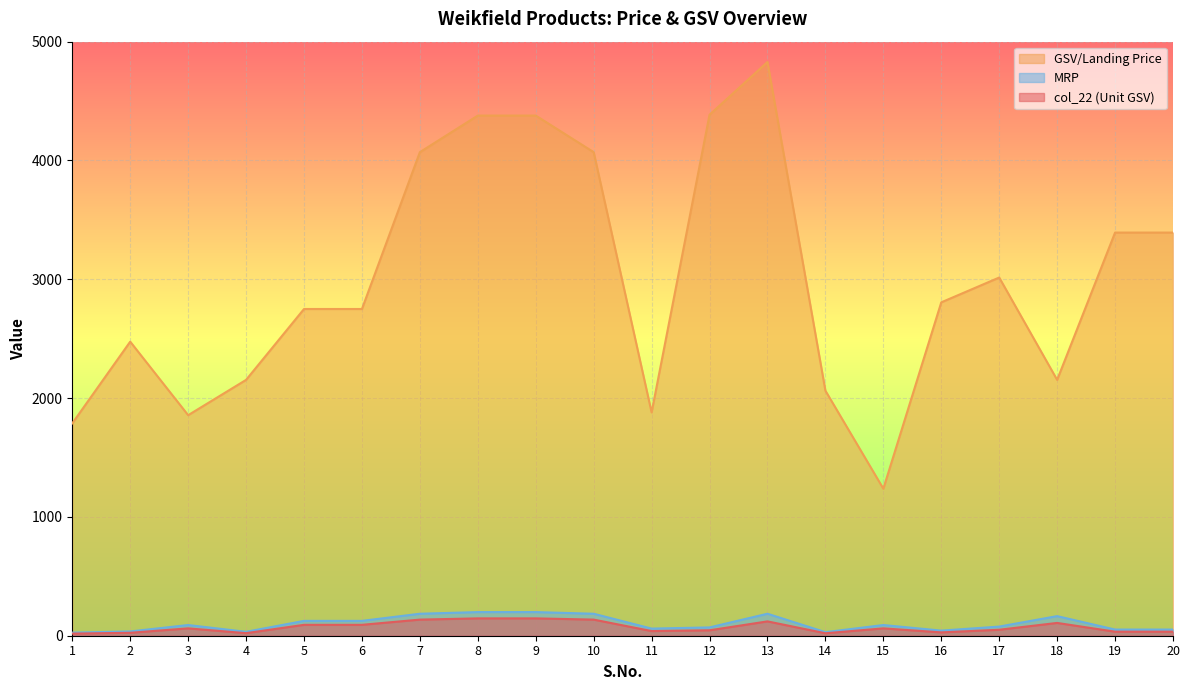

Which series has the widest spread of values?

GSV/Landing Price